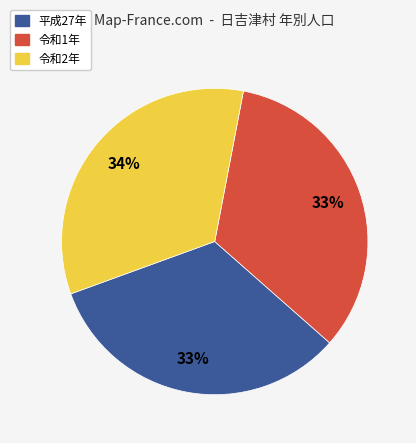

To the nearest percent, what is the difference between the largest and smallest slice percentages?

1%